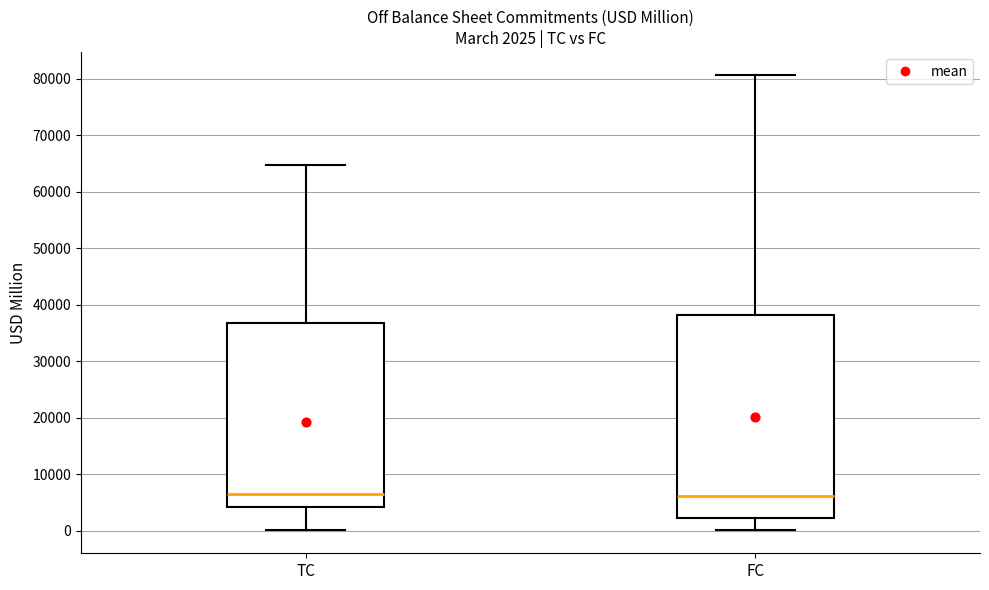

Which box is the tallest, from its lower edge to its upper edge?

FC